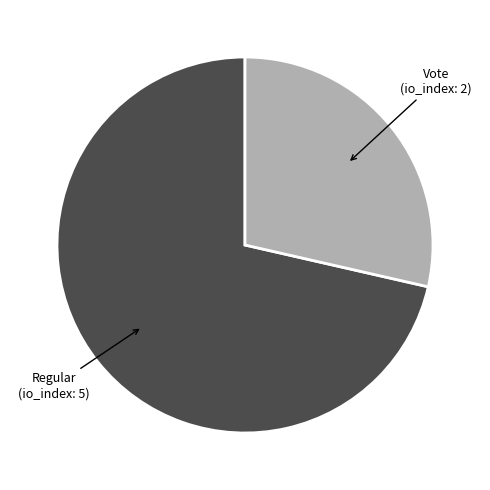

Does any single category account for the majority?

Yes